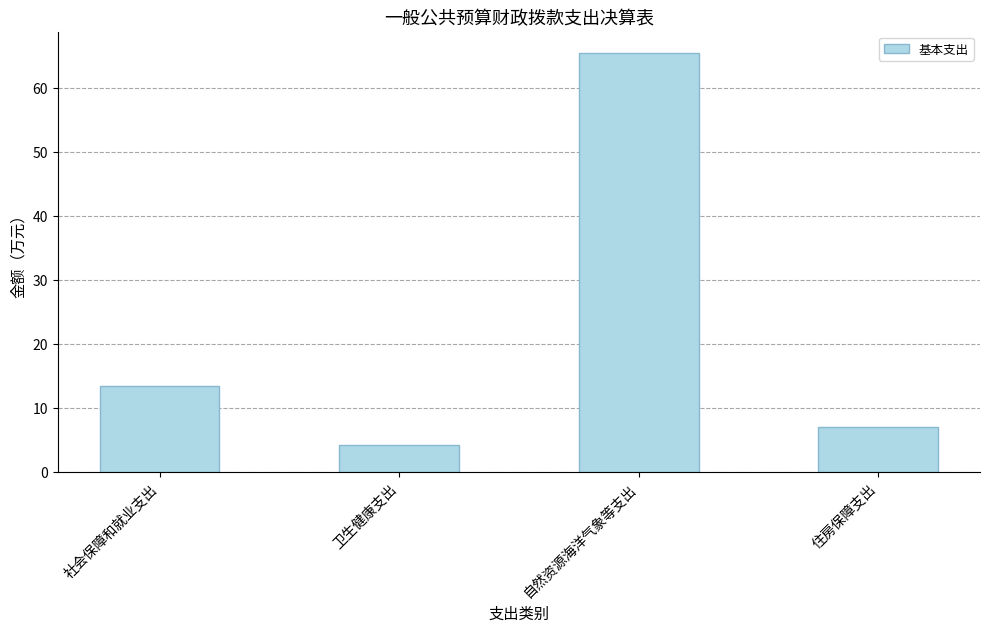

List the labels in order of value, largest first.

自然资源海洋气象等支出, 社会保障和就业支出, 住房保障支出, 卫生健康支出